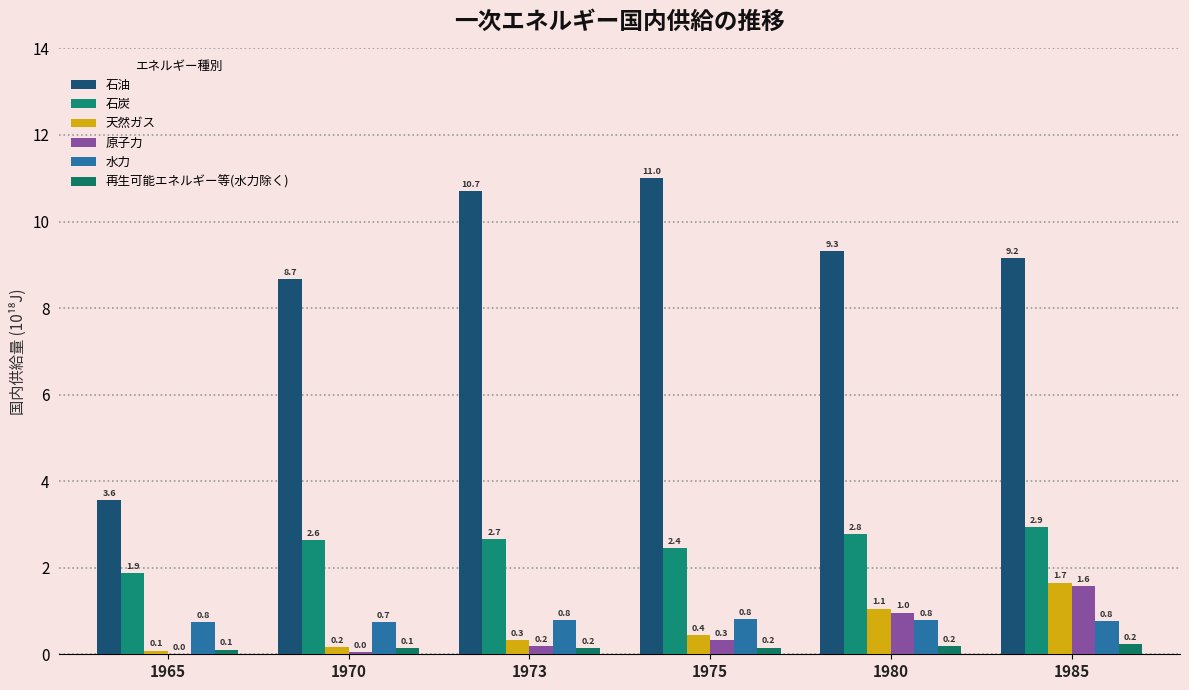

Between 1970 and 1985, which is larger?

1985